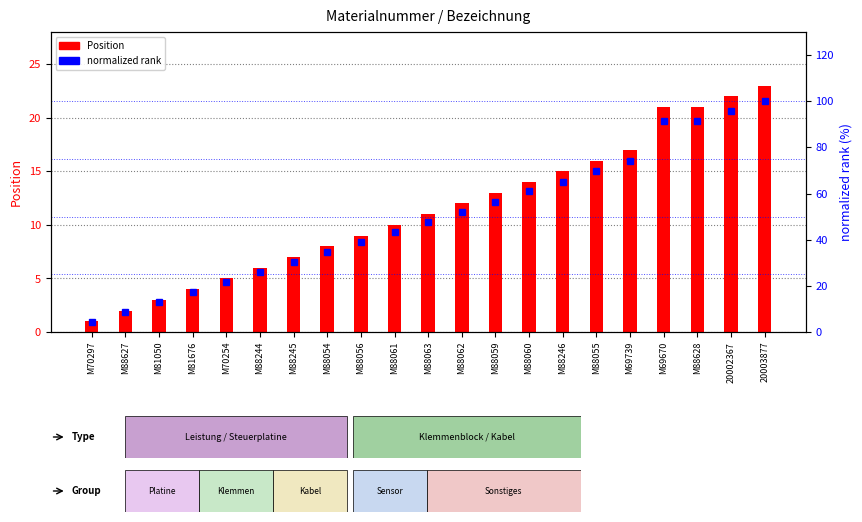

Which series changed the most between M88062 and 20002367?

normalized rank